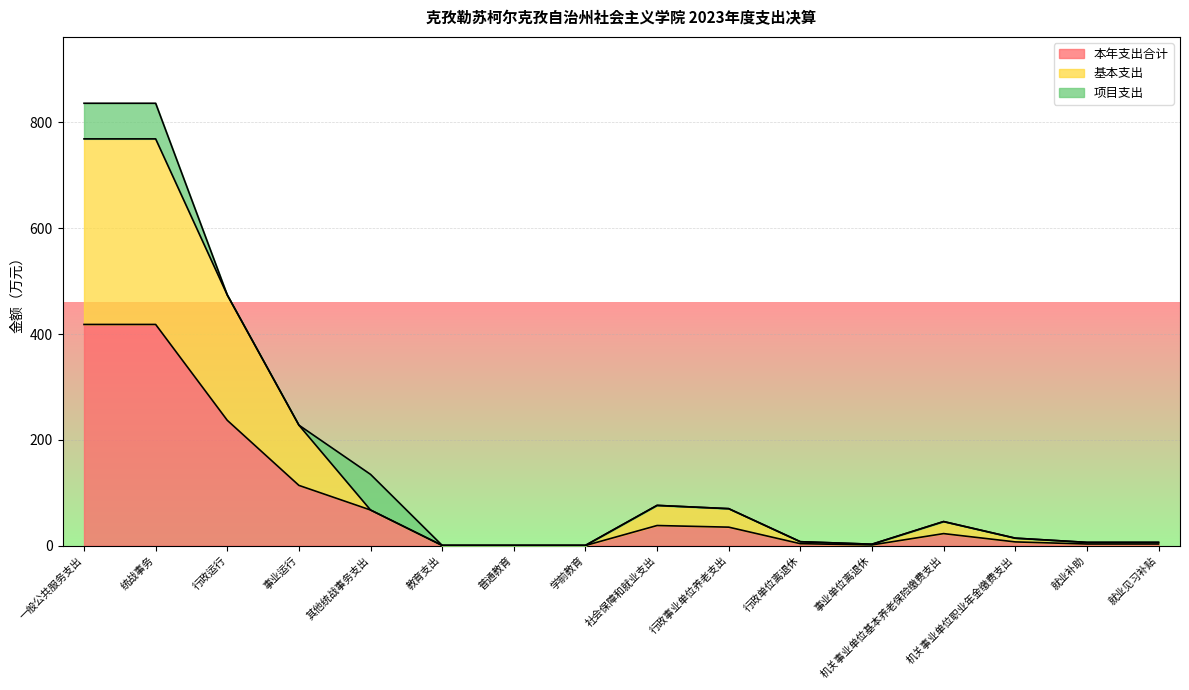

True or false: 本年支出合计 and 基本支出 intersect in this chart.

False